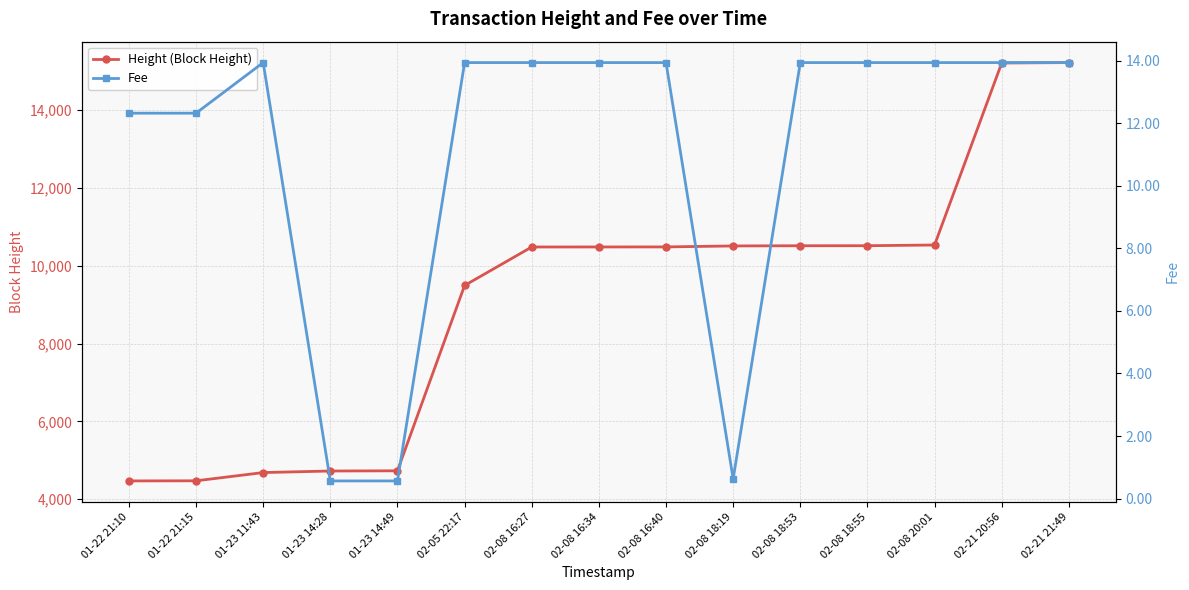

What is the maximum value shown in the chart?

15222.0